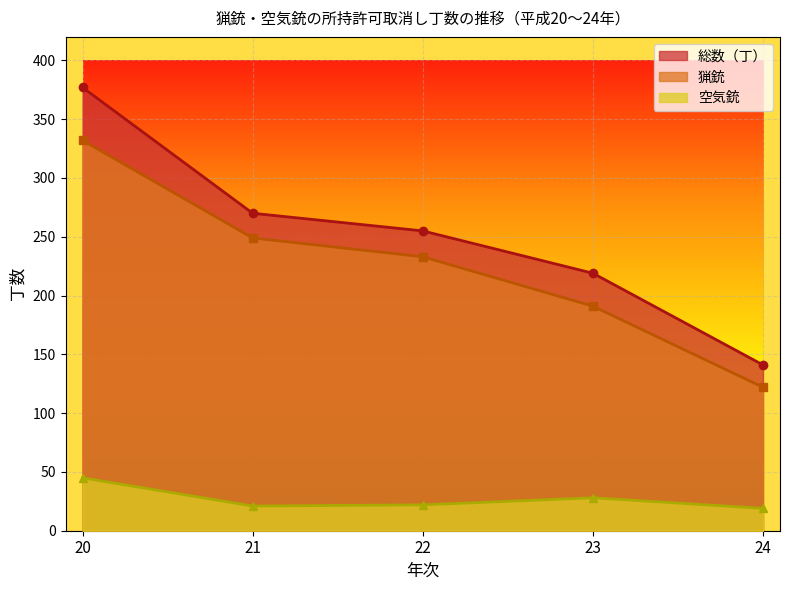

Reading left to right, list all the values displayed in this chart.

総数（丁）: 20=377	21=270	22=255	23=219	24=141
猟銃: 20=332	21=249	22=233	23=191	24=122
空気銃: 20=45	21=21	22=22	23=28	24=19